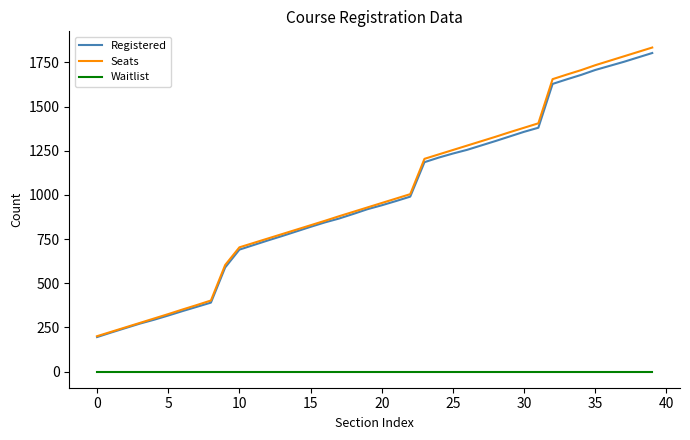

Reading left to right, what are all the values shown in this chart?

Registered: 195	221	246	271	293	317	342	366	390	589	690	716	742	767	793	819	844	866	892	919	941	965	990	1185	1211	1234	1255	1280	1305	1331	1357	1380	1628	1654	1679	1707	1730	1753	1778	1803
Seats: 200	225	250	275	300	325	351	376	402	603	703	728	753	778	803	828	853	879	904	929	954	979	1004	1204	1229	1254	1279	1304	1329	1355	1380	1405	1655	1681	1706	1734	1759	1784	1809	1834
Waitlist: 0	0	0	0	0	0	0	0	0	0	0	0	0	0	0	0	0	0	0	0	0	0	0	0	0	0	0	0	0	0	0	0	0	0	0	0	0	0	0	0